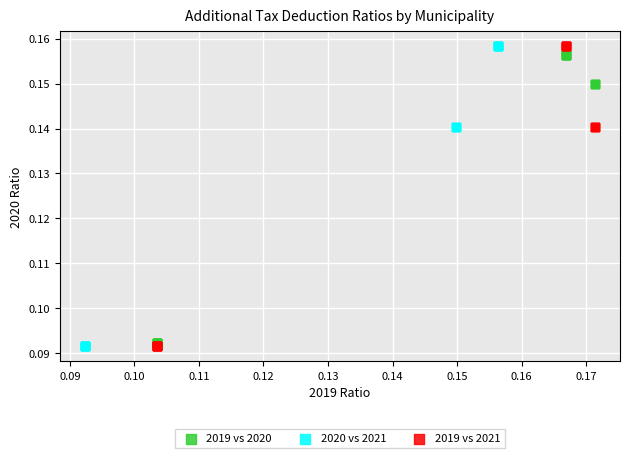

What are all the series names shown in the legend?

2019 vs 2020, 2020 vs 2021, 2019 vs 2021